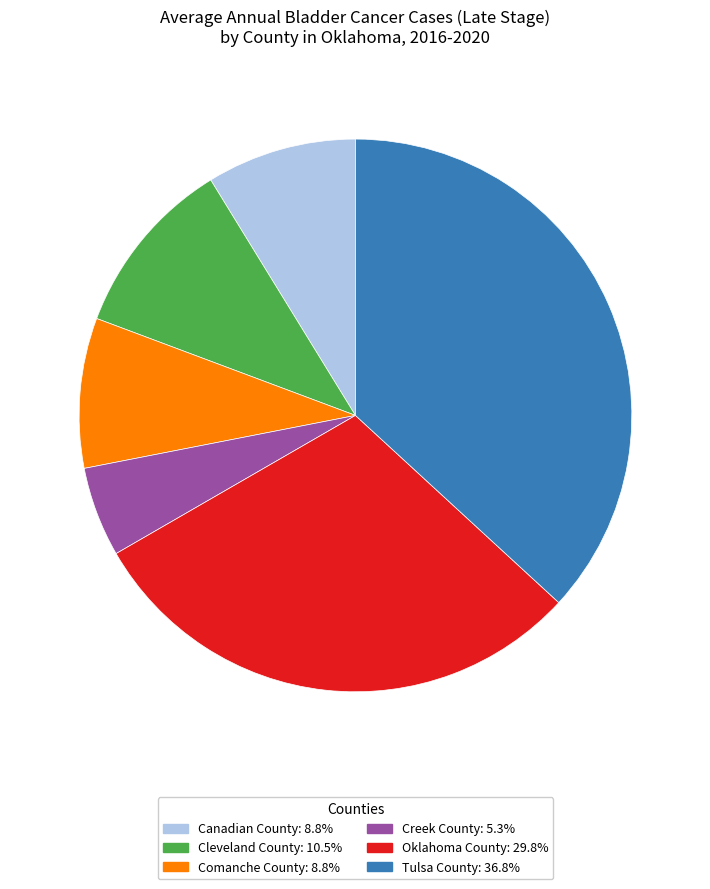

Count the number of slices in the pie.

6